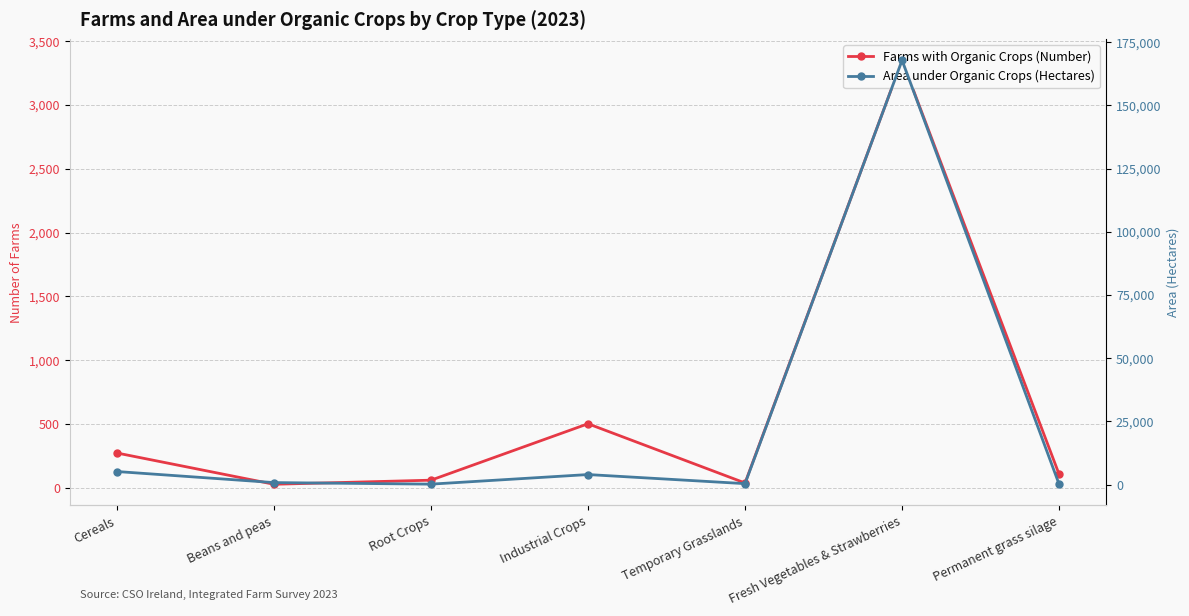

What is the difference between the second highest and second lowest values in the Area under Organic Crops (Hectares) series?

4992